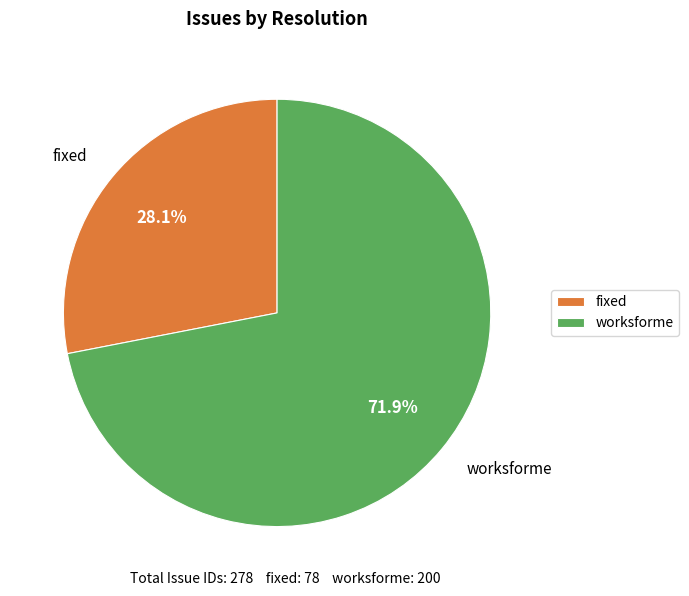

Between fixed and worksforme, which is larger?

worksforme